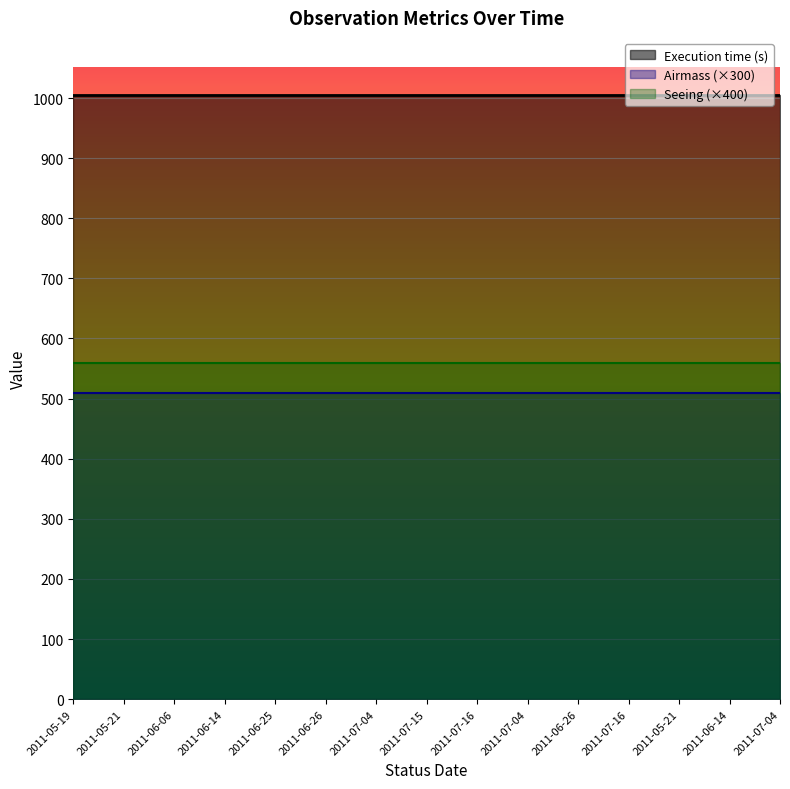

True or false: Airmass and Seeing cross at least once.

False